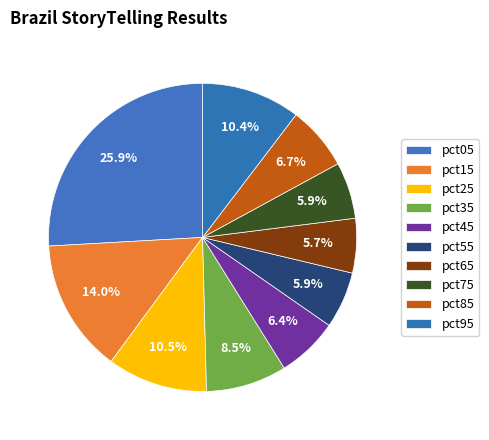

Combined, do pct55 and pct85 account for over 50%?

No